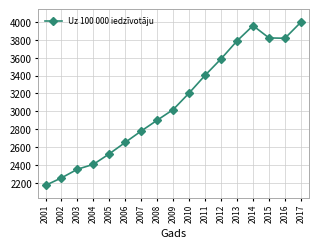

True or false: there are more than 1 points higher than both neighbors.

False